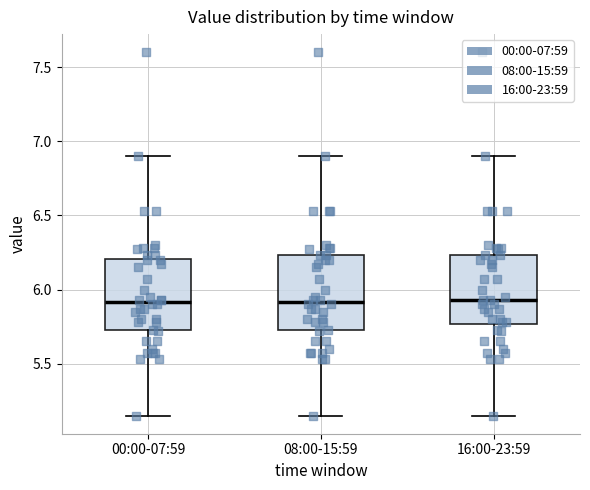

Reading left to right, transcribe this box plot: for each box, give where its median line is, the range the box spans, and where its two whiskers end, as read against the y-axis. The values are not printed on the chart, so give them approximately, as read against the axis.

00:00-07:59: median 5.90, box 5.75 to 6.20, whiskers 5.15 to 6.90
08:00-15:59: median 5.90, box 5.75 to 6.25, whiskers 5.15 to 6.90
16:00-23:59: median 5.95, box 5.75 to 6.25, whiskers 5.15 to 6.90